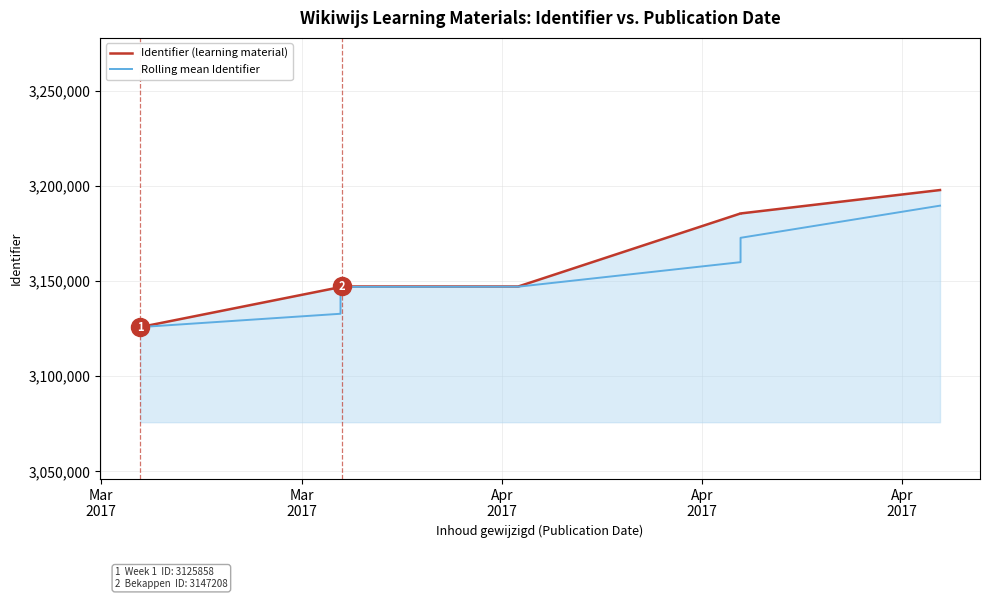

True or false: Identifier (learning material) has a value of 3146901.0 at Apr
2017.

True